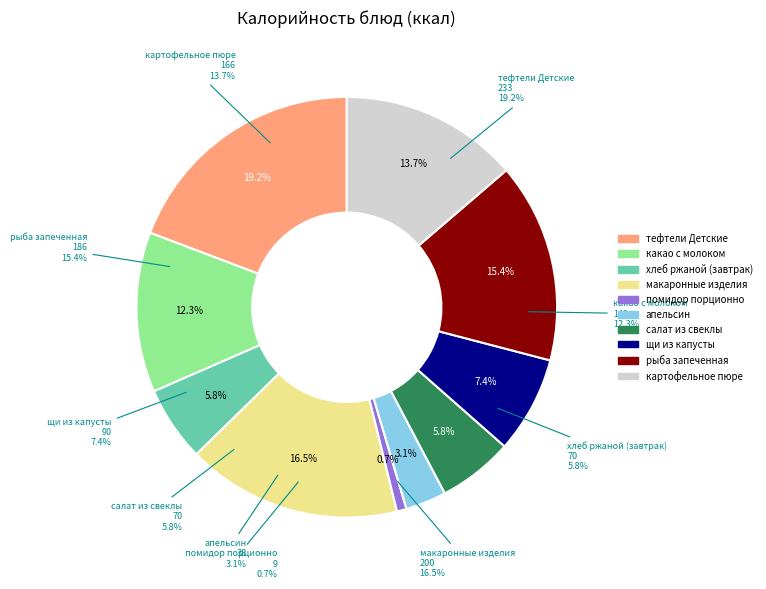

Count the number of slices in the pie.

10